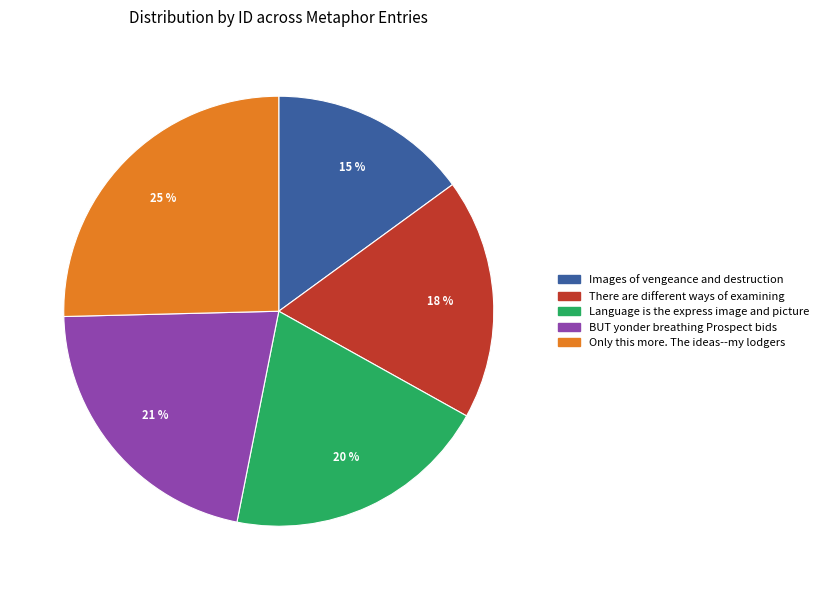

What is the largest slice in the pie chart?

Only this more. The ideas--my lodgers